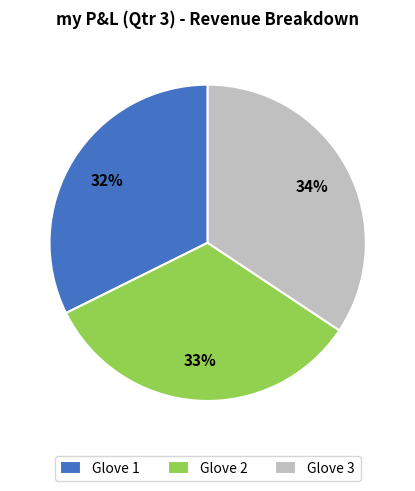

Do Glove 1 and Glove 2 together represent more than half of the pie?

Yes